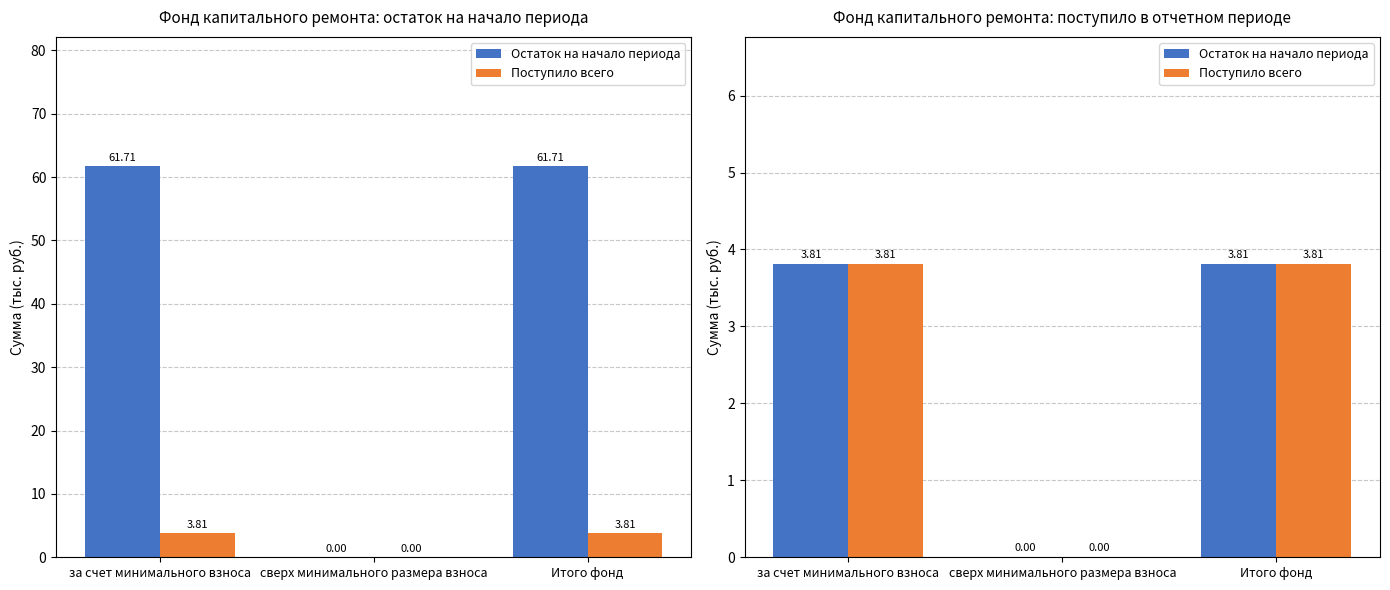

What is the sum of the Поступило всего values at сверх минимального размера взноса and за счет минимального взноса?

3.8